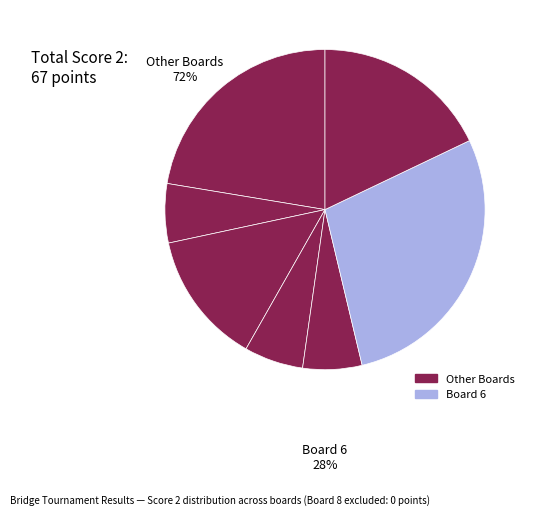

Count the number of slices in the pie.

7